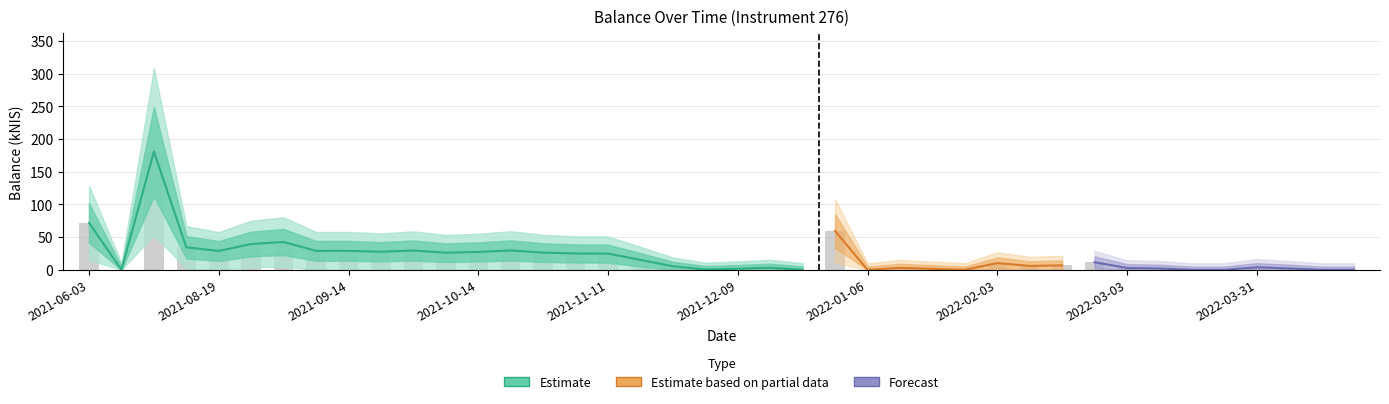

The chart shows a value of 34.4 at 2021-08-12. True or false?

True